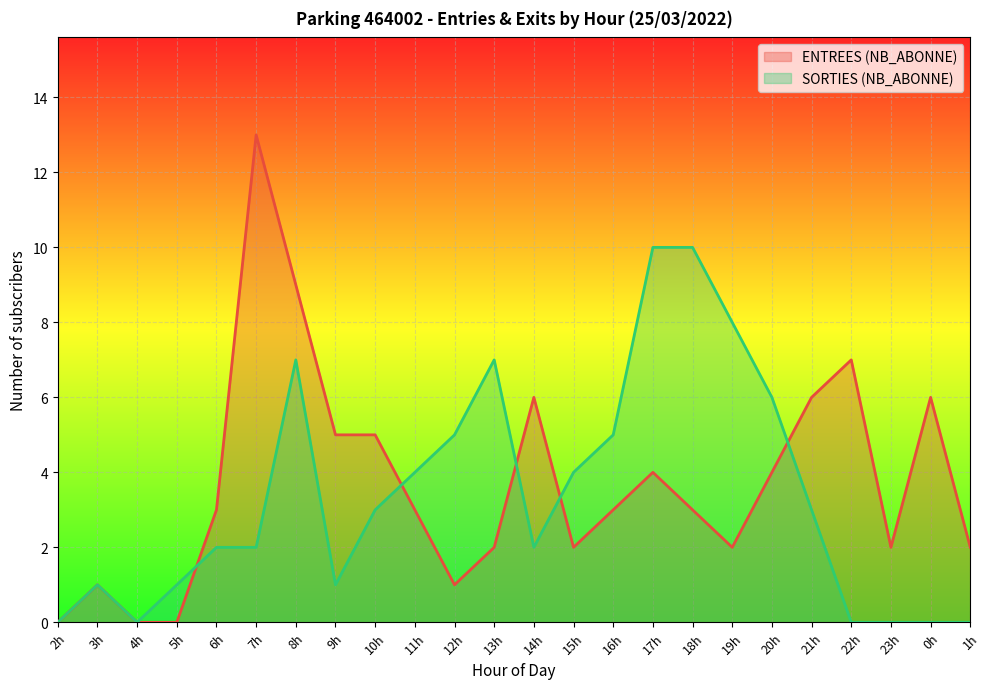

True or false: ENTREES (NB_ABONNE) has more than 0 points higher than both neighbors.

True